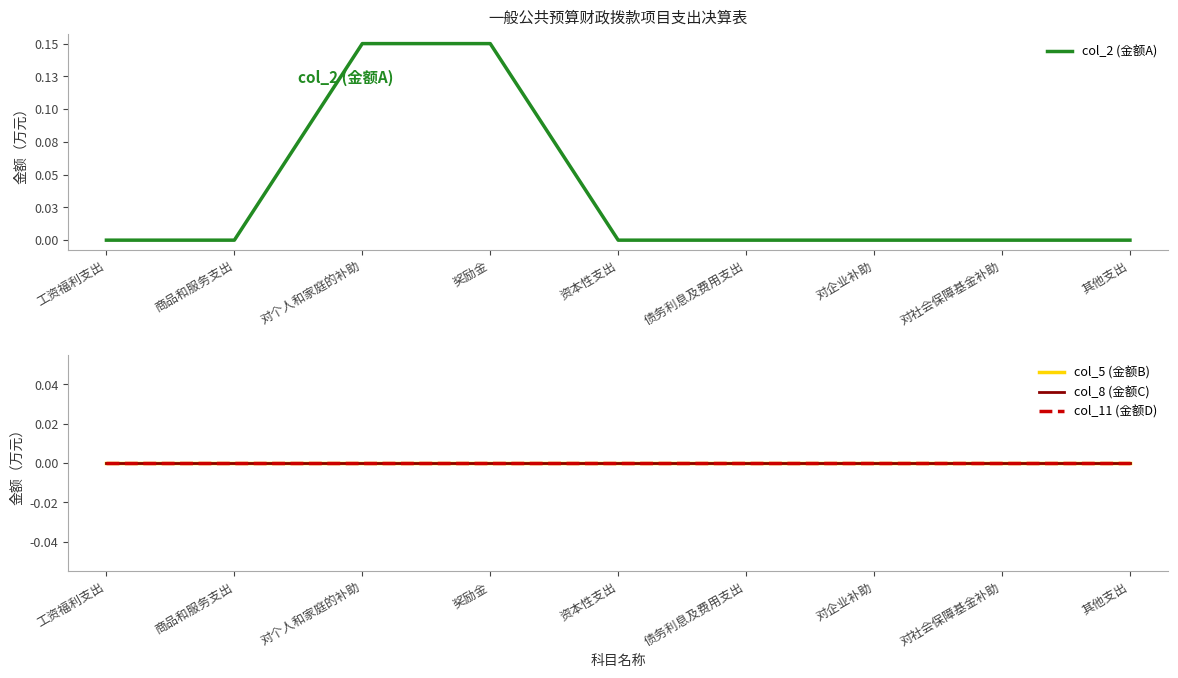

Reading left to right, list all the values displayed in this chart.

col_2 (金额A): 0.0	0.0	0.1	0.1	0.0	0.0	0.0	0.0	0.0
col_5 (金额B): 0.0	0.0	0.0	0.0	0.0	0.0	0.0	0.0	0.0
col_8 (金额C): 0.0	0.0	0.0	0.0	0.0	0.0	0.0	0.0	0.0
col_11 (金额D): 0.0	0.0	0.0	0.0	0.0	0.0	0.0	0.0	0.0